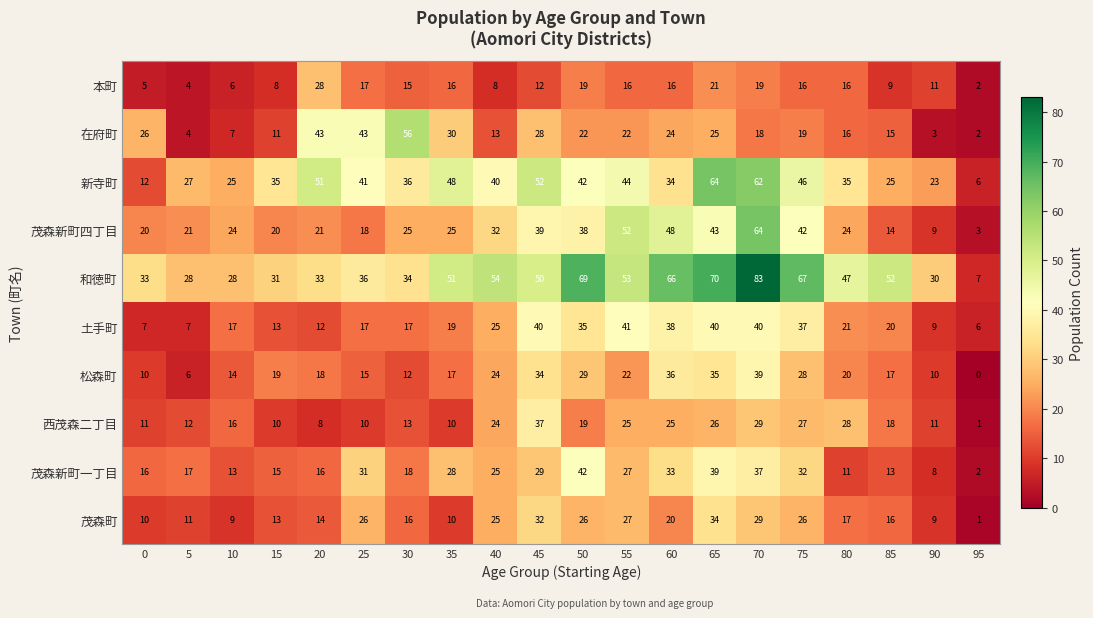

What is the sum of the 茂森新町四丁目 values at 25 and 65?

61